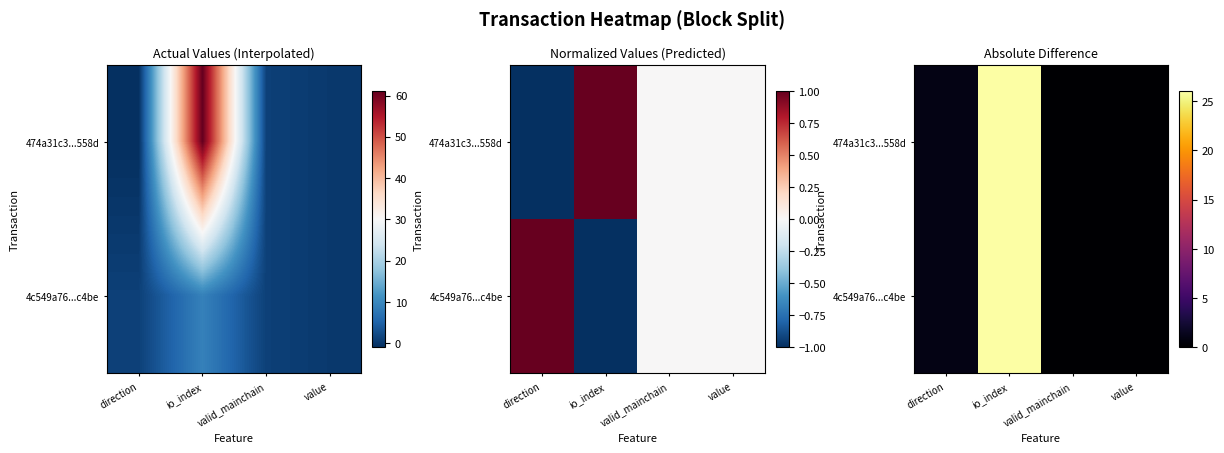

Where is 474a31c3...558d nearest to the value 13?

direction